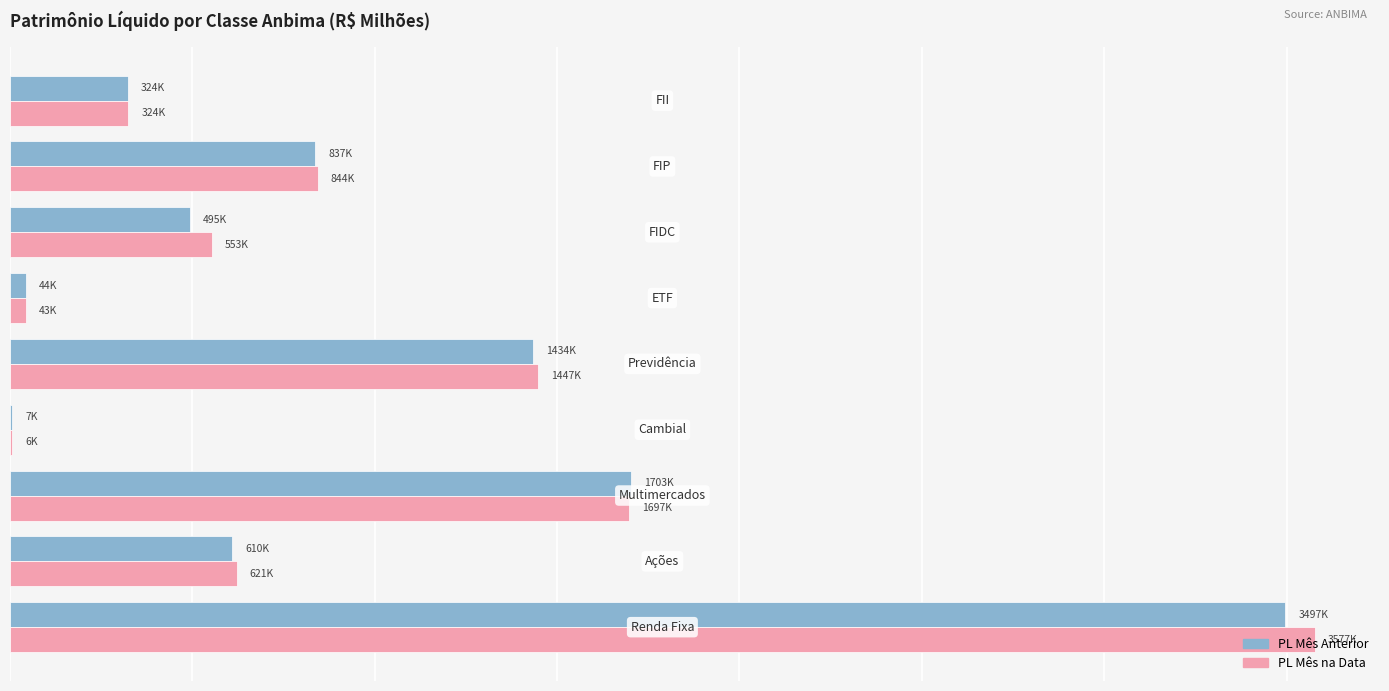

Which series has the widest spread of values?

PL Mês na Data